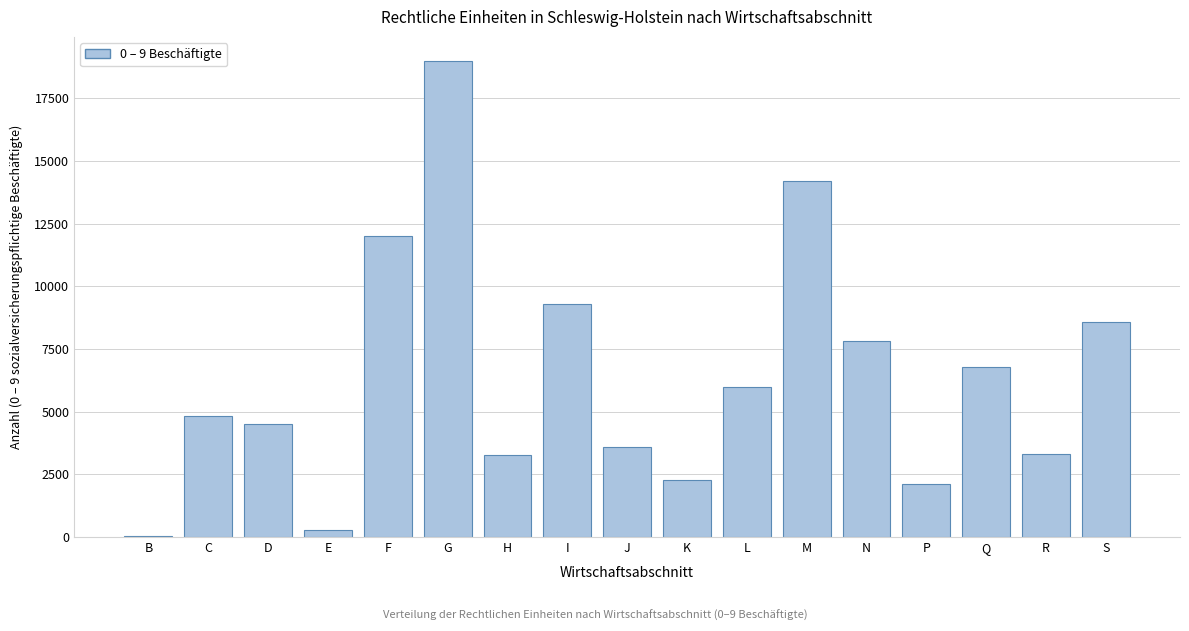

What is the greatest value displayed?

19003